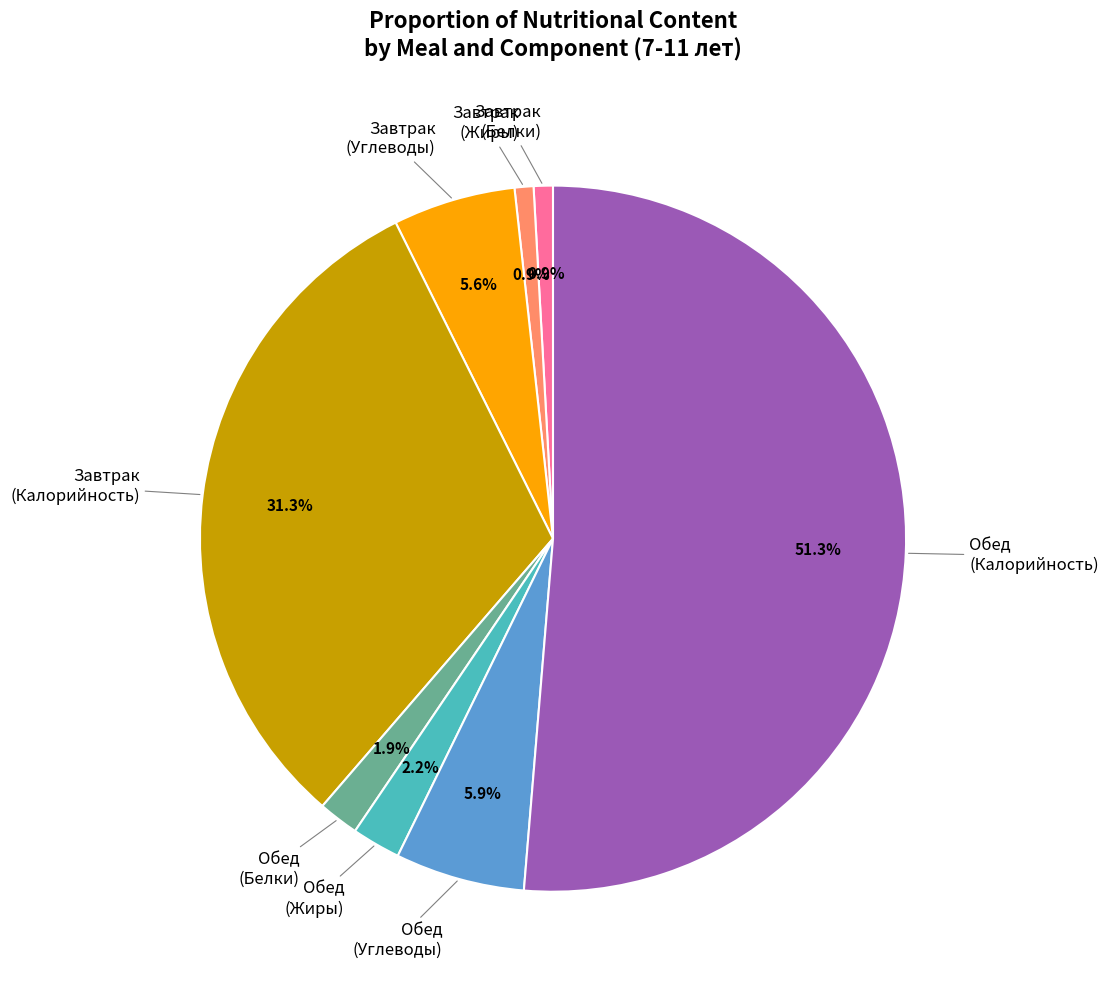

To the nearest percent, what is the difference between the largest and smallest slice percentages?

50%